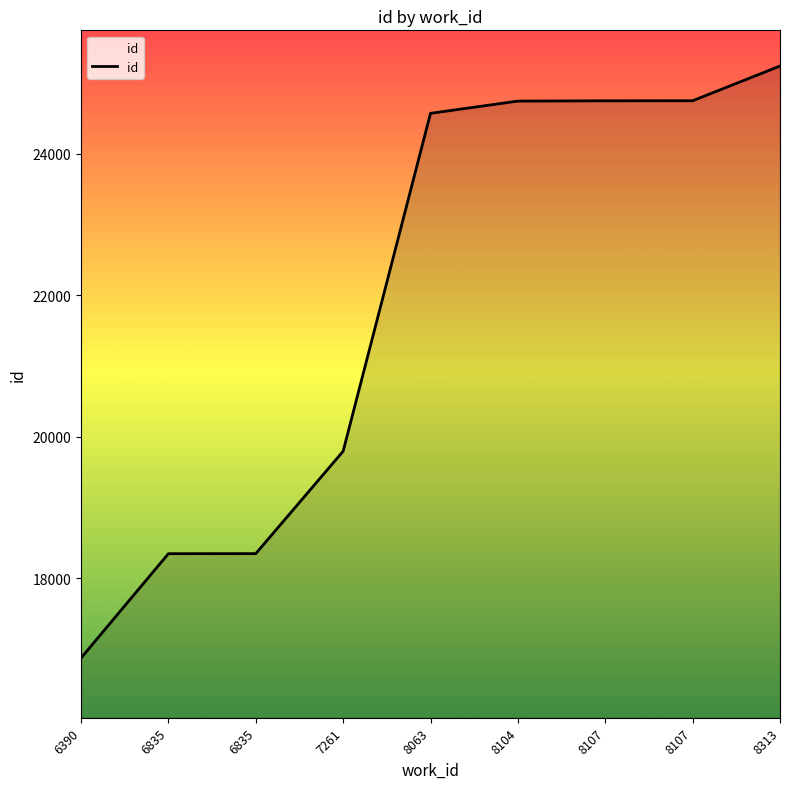

The chart shows a value of 24742 at 8104. True or false?

True